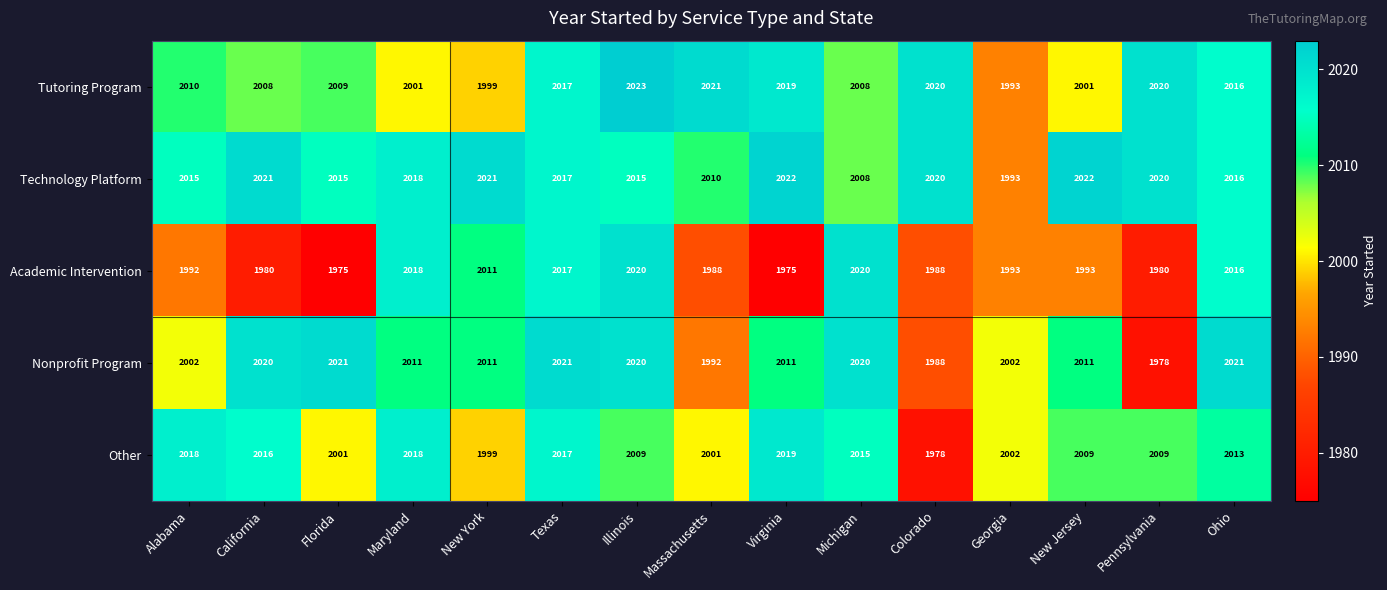

What is the greatest value displayed?

2023